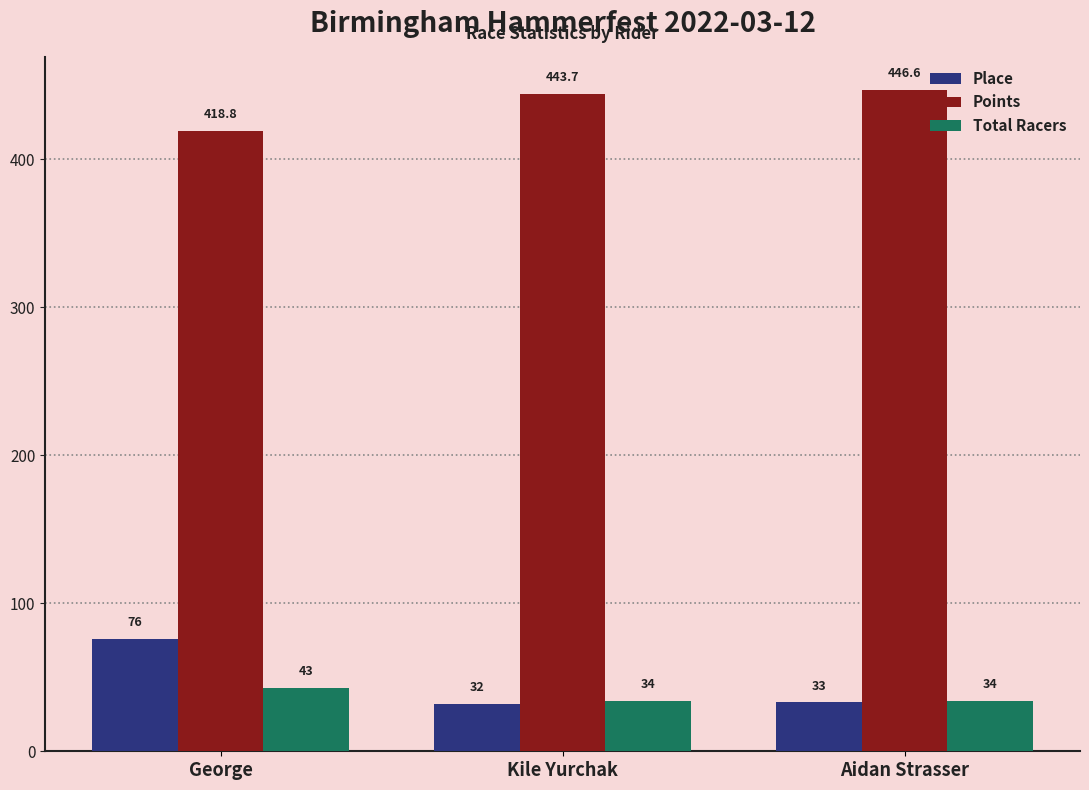

Between Kile Yurchak and Aidan Strasser, which series saw the biggest shift?

Points